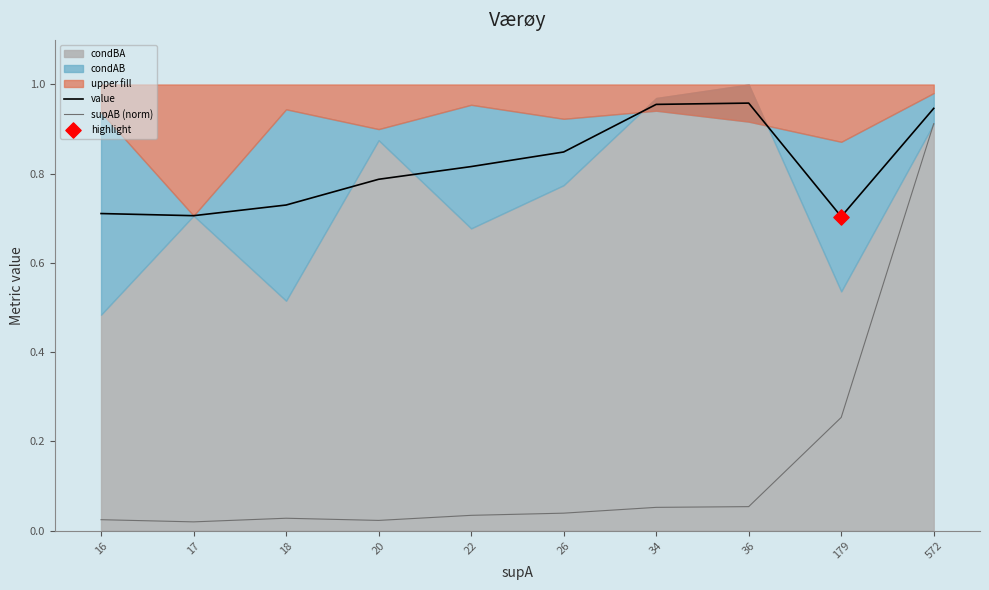

Is the value of value at 22 greater than the value of supAB (norm) at 22?

Yes